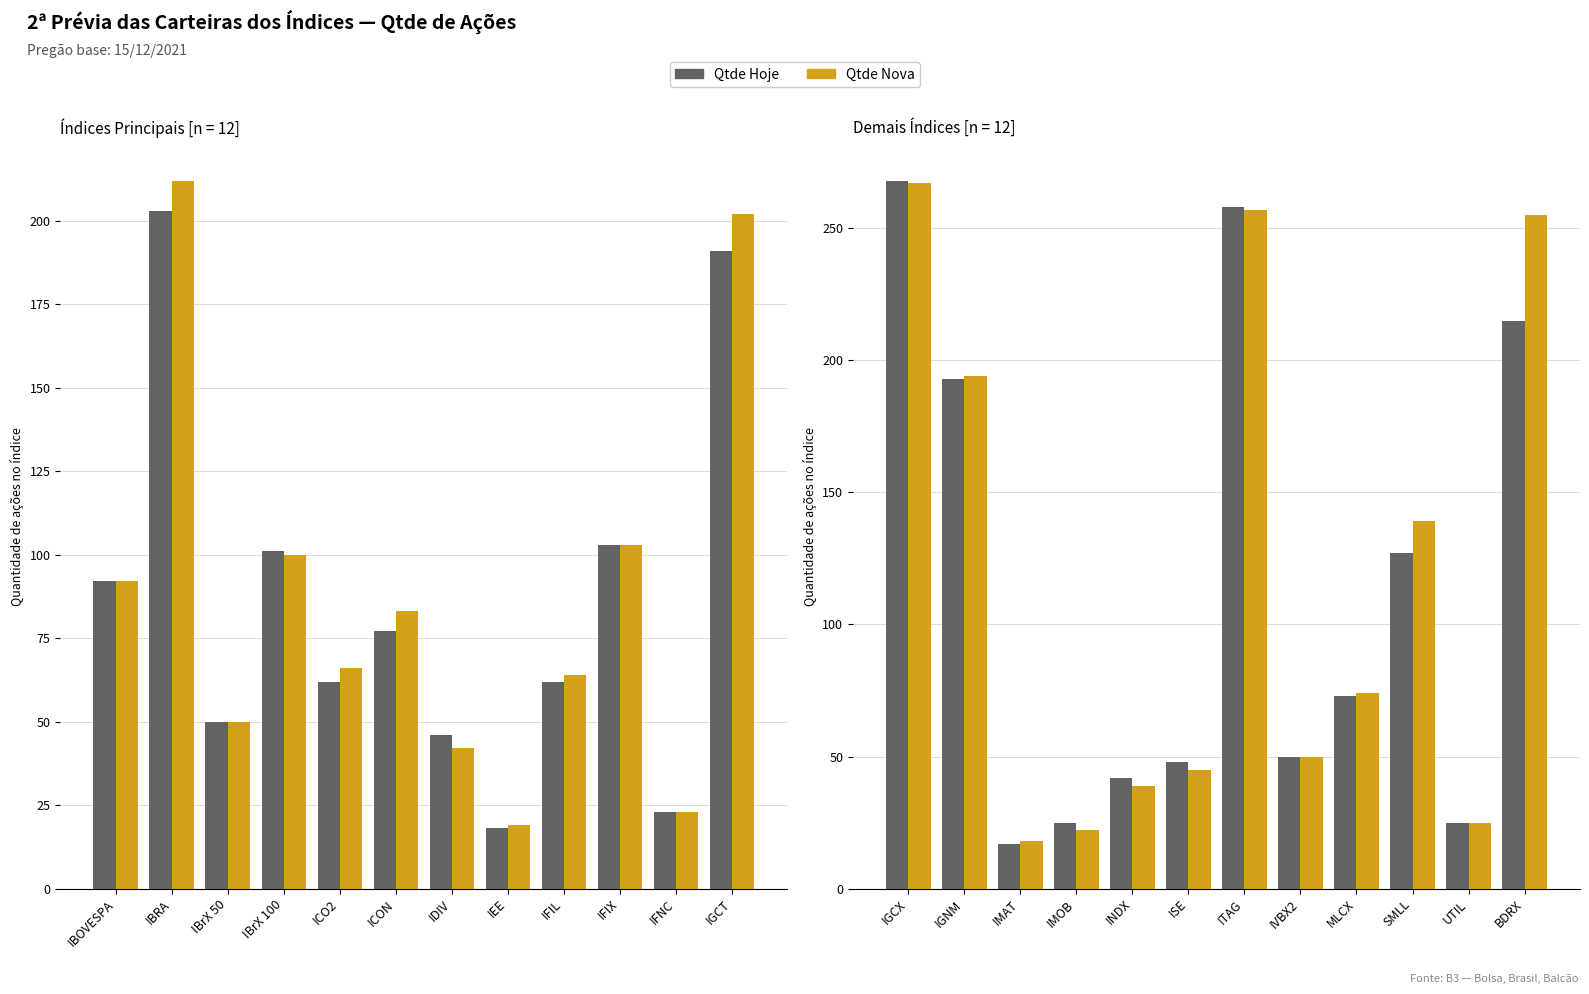

What is the label of the 9th bar from the right?

IMOB